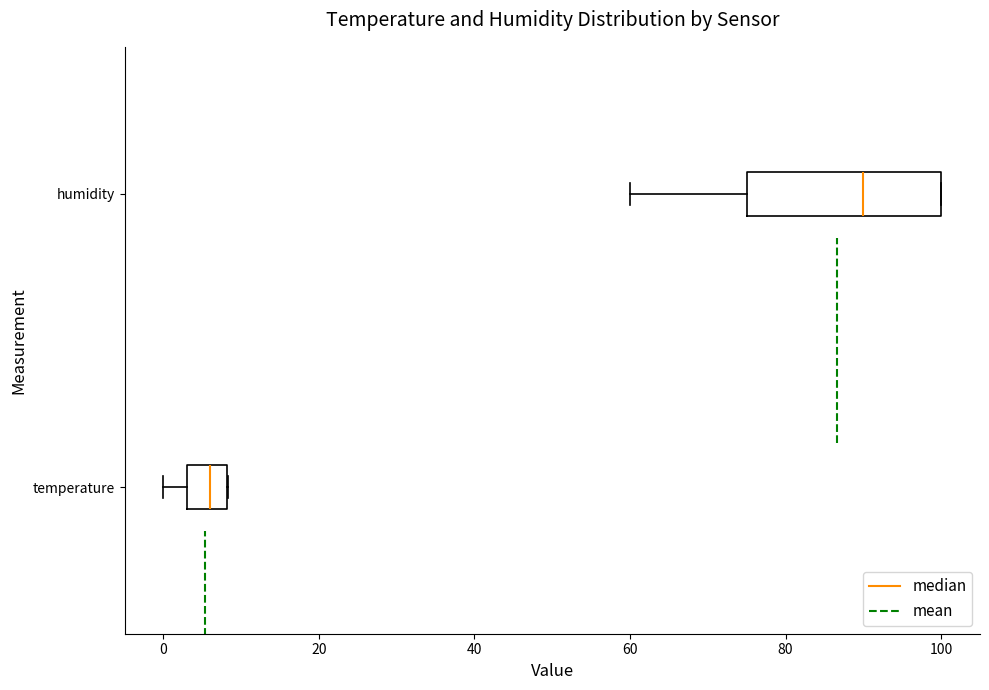

Where is the left edge of the box for humidity on the x-axis? The values are not printed on the chart, so give them approximately, as read against the axis.

76